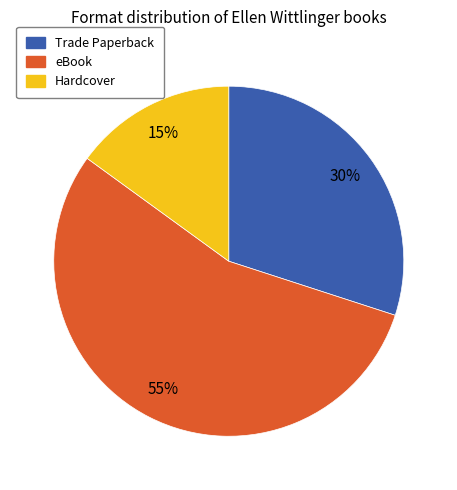

True or false: Hardcover accounts for 15% of the total.

True